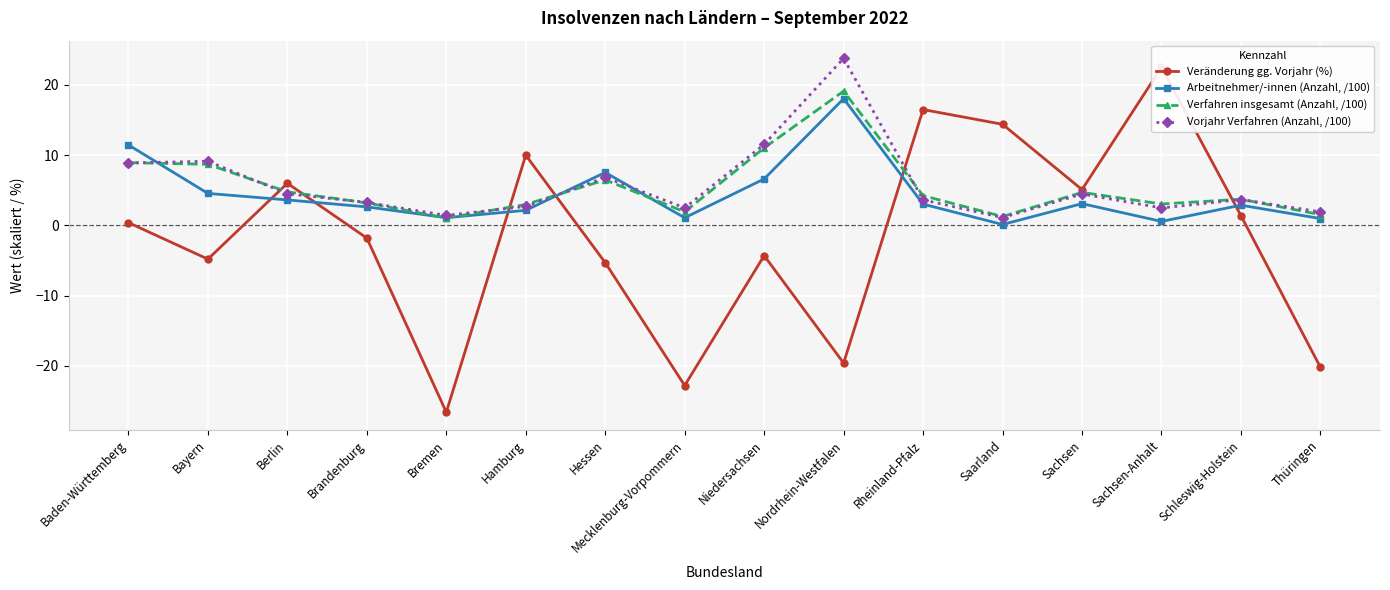

Between Berlin and Schleswig-Holstein, which series saw the biggest shift?

Veränderung gg. Vorjahr (%)